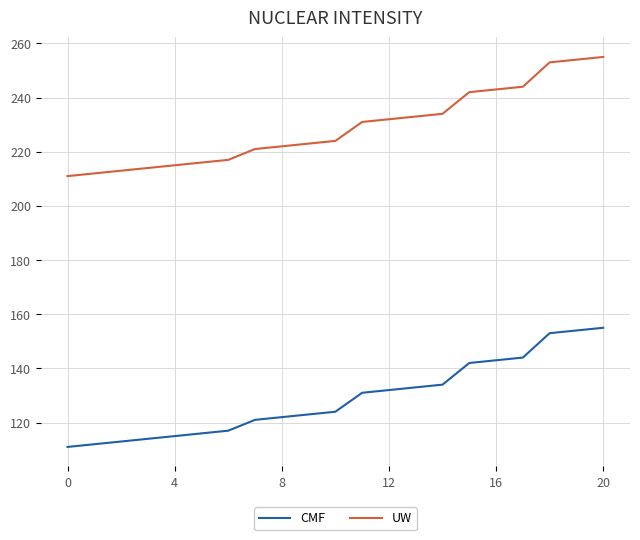

What is the minimum value shown in the chart?

111